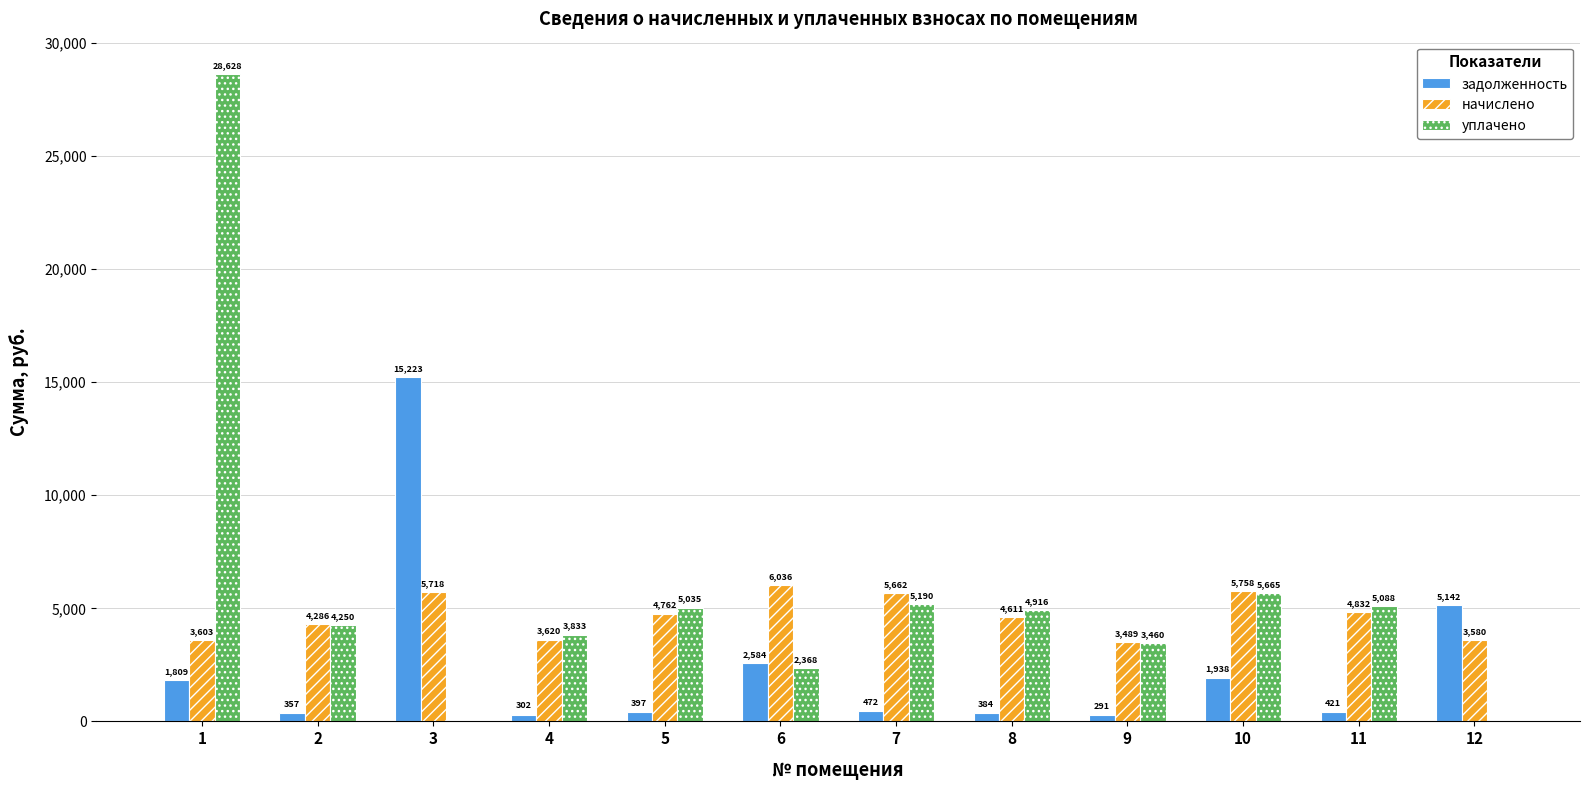

How many data points does each series have?

12